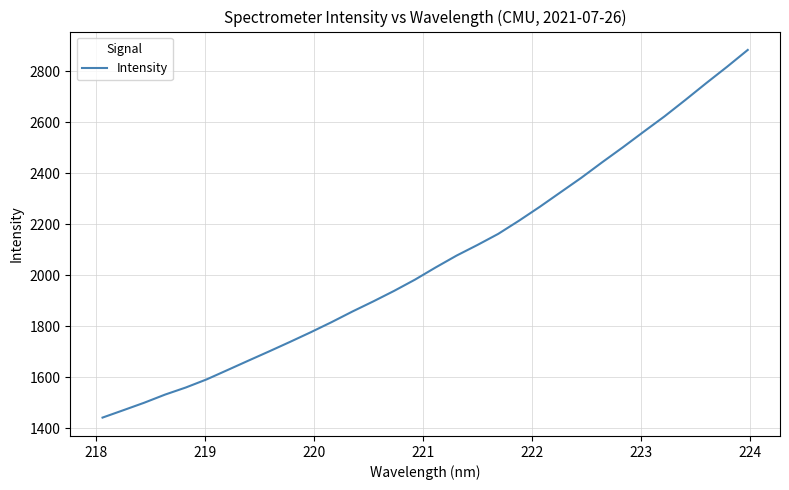

What is the average value?

2061.3